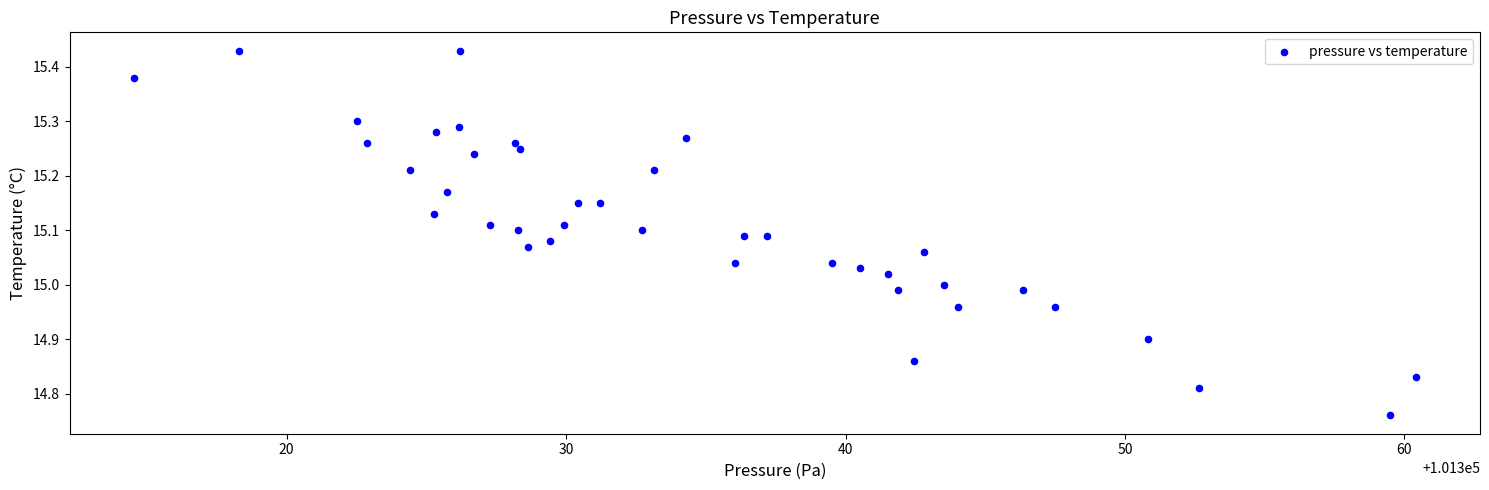

What is the range of X values (max minus min)?

45.9